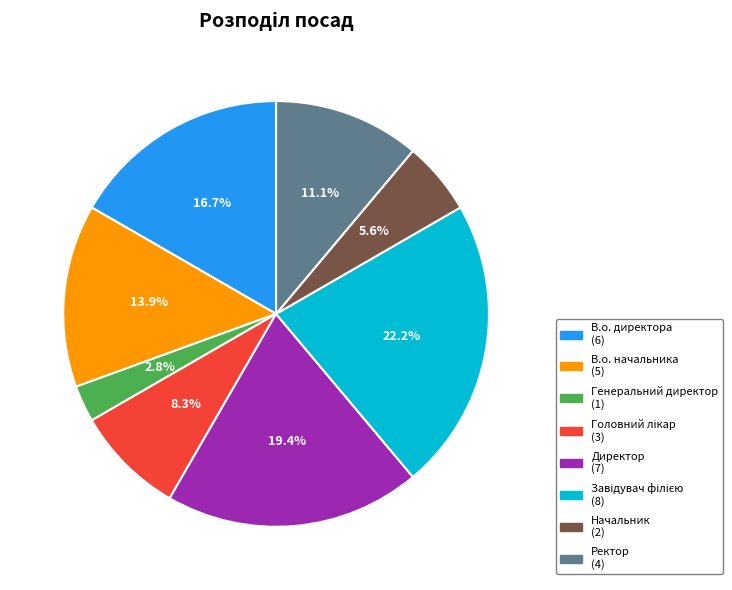

Between В.о. начальника and Ректор, which is larger?

В.о. начальника